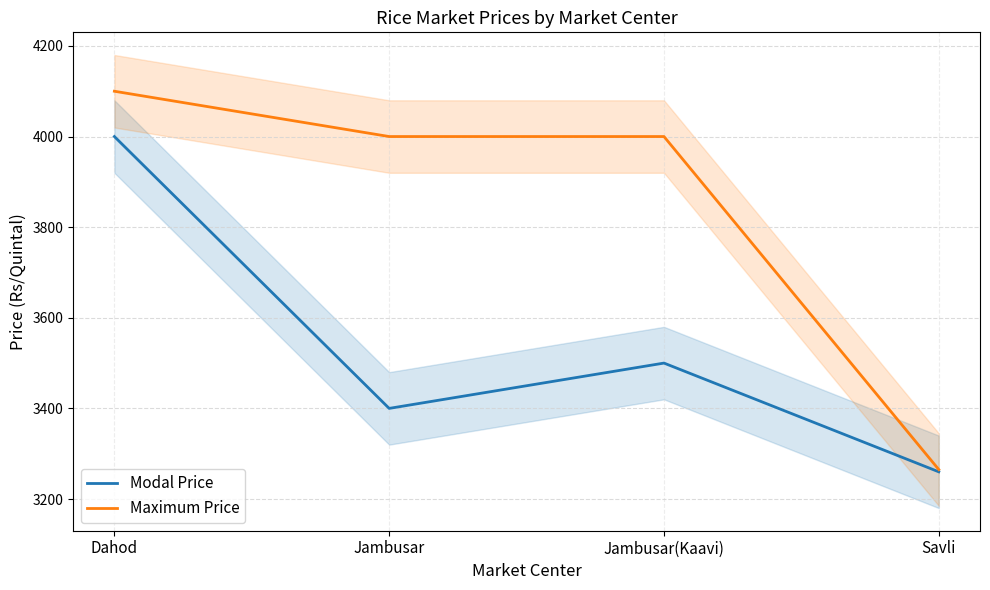

True or false: Maximum Price and Modal Price cross at least once.

False